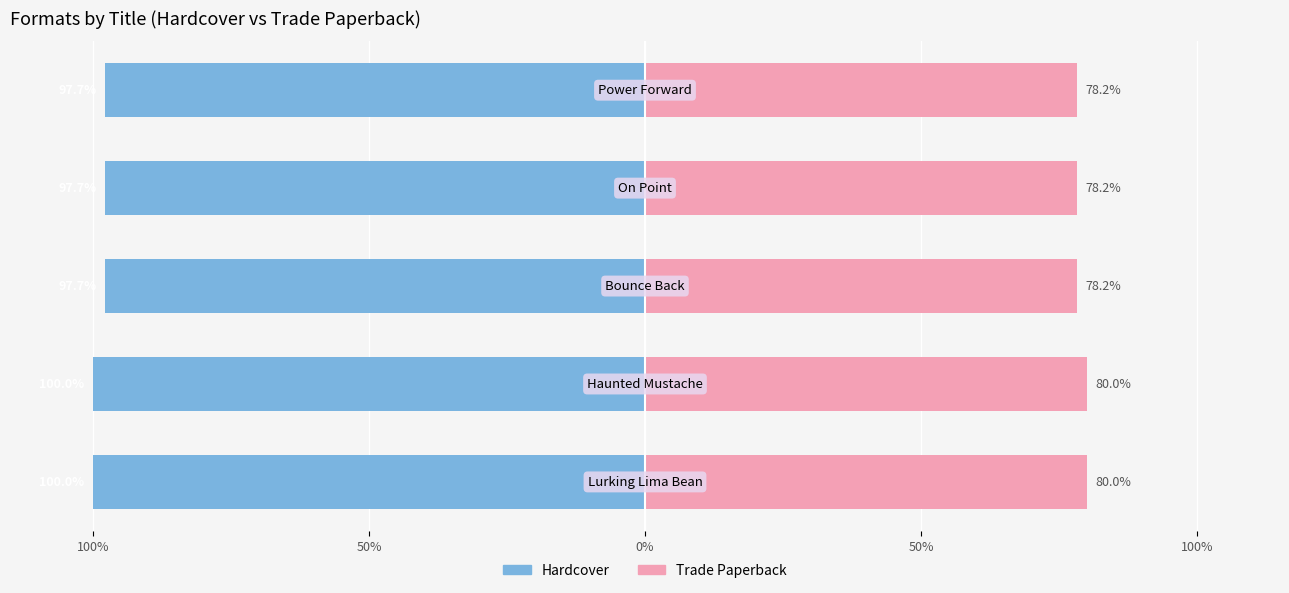

True or false: Trade Paperback has a value of 31.8 at 100%.

False